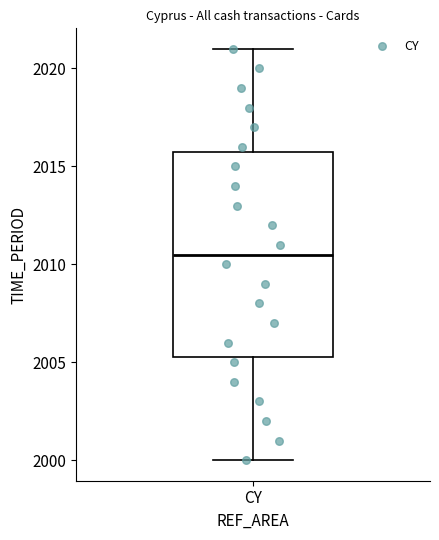

Read this box plot against the y-axis: the position of the median line, the range covered by the box, and the ends of both whiskers. The values are not printed on the chart, so give them approximately, as read against the axis.

median 2010.5, box 2005.5 to 2016.0, whiskers 2000.0 to 2021.0